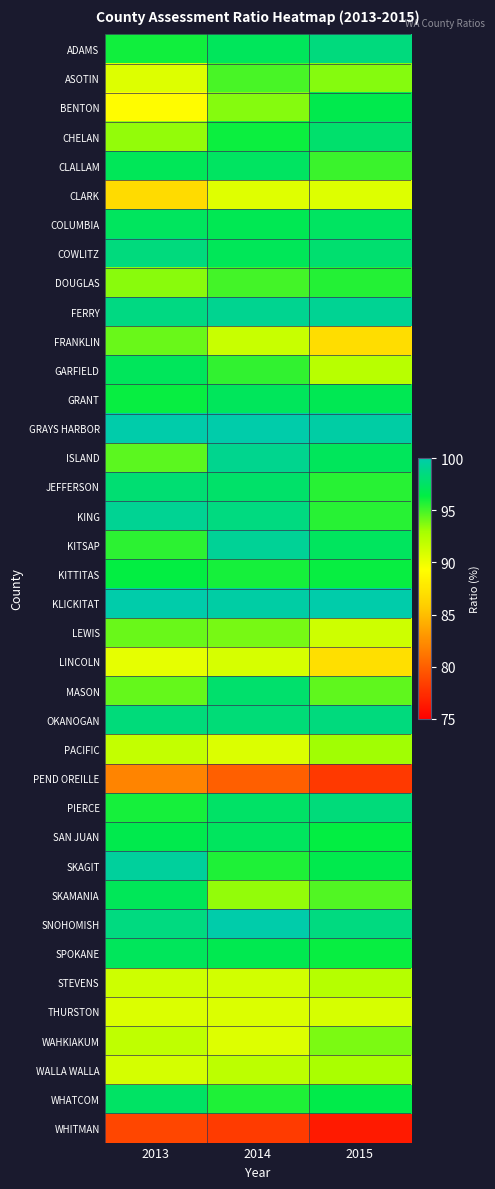

Which label corresponds to the smallest value in the chart?

2015